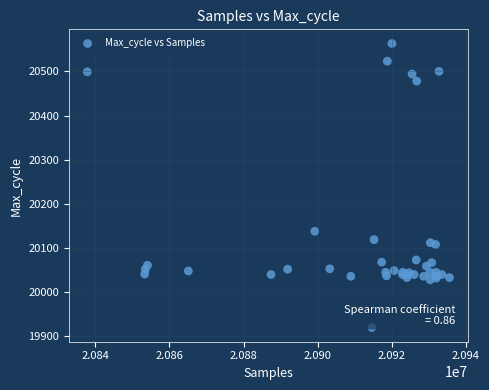

What Y value in the scatter plot is closest to 20241?

20138